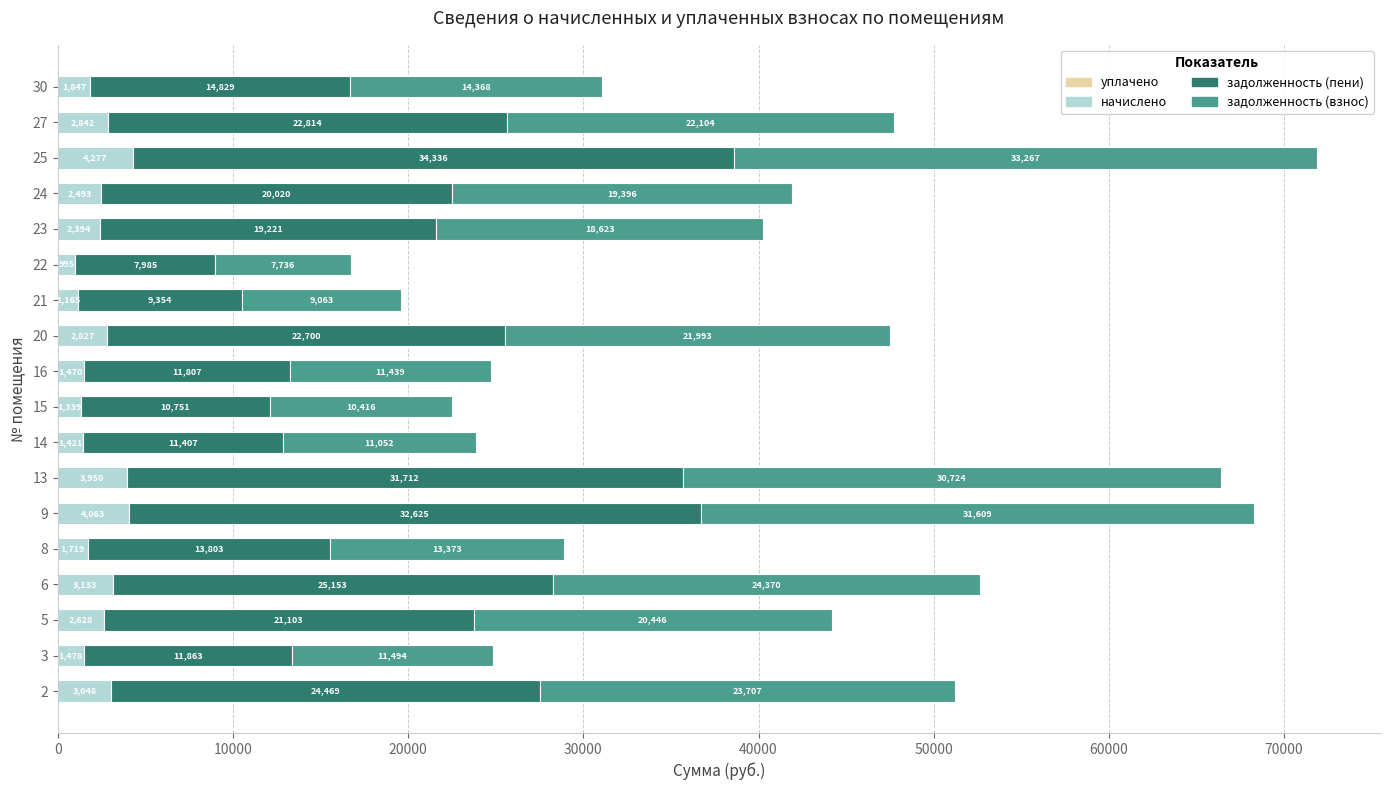

At which category is the sum across all series the highest?

25